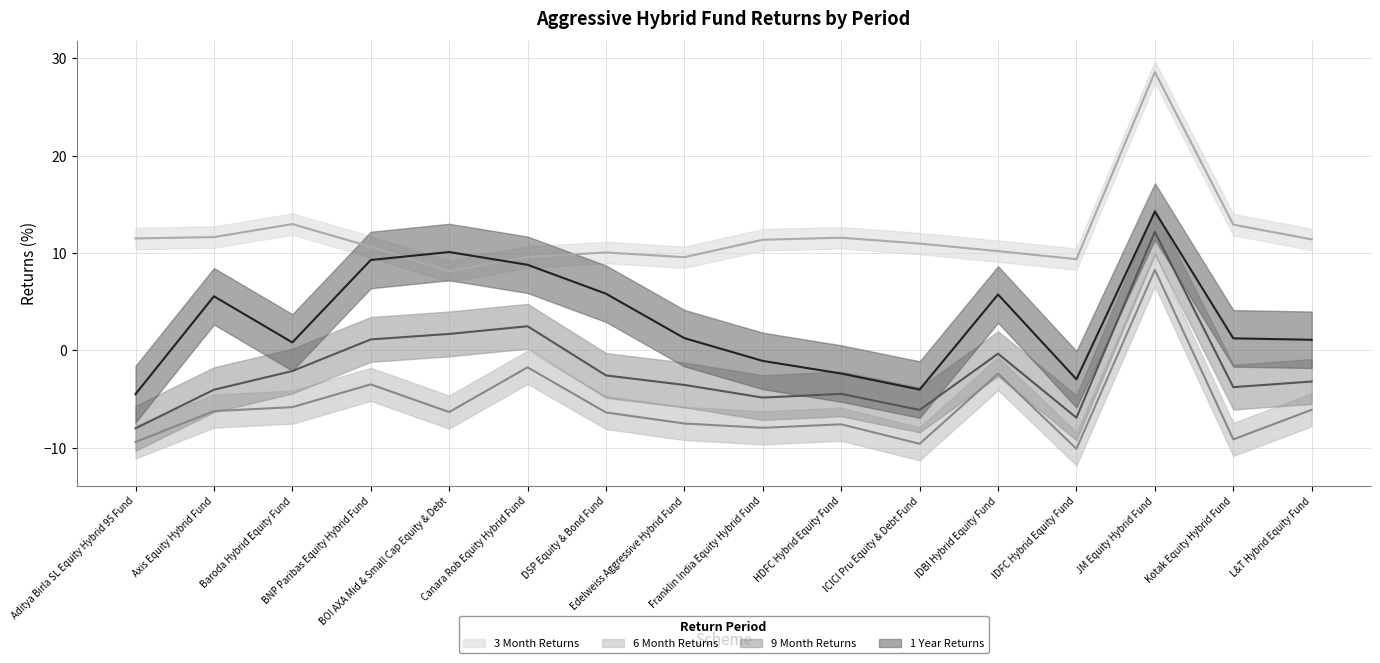

How many interior local peaks does the 1 Year Returns series have?

4